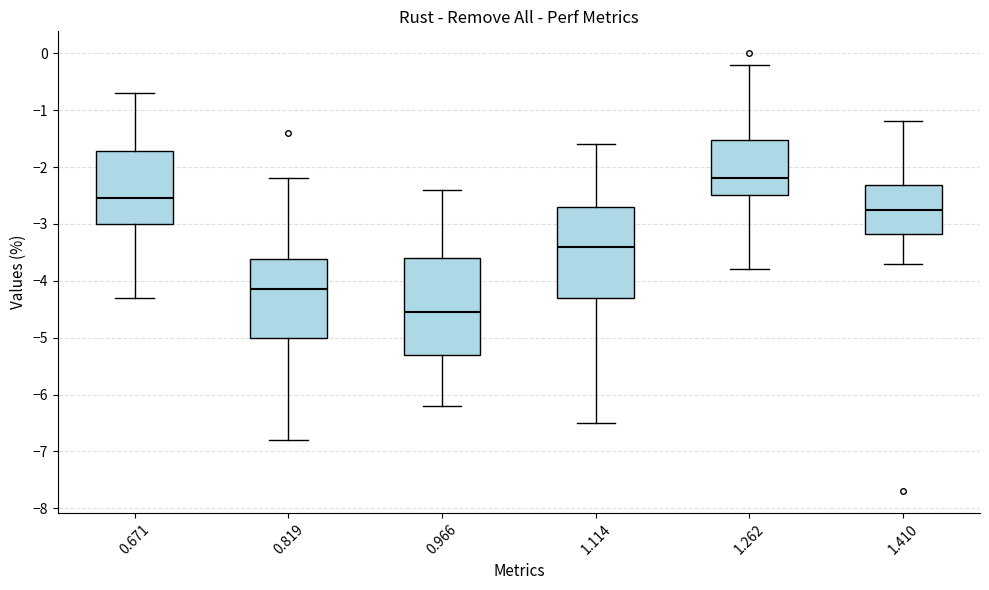

Where is the upper edge of the box at x = 1.262 on the y-axis? The values are not printed on the chart, so give them approximately, as read against the axis.

-1.5